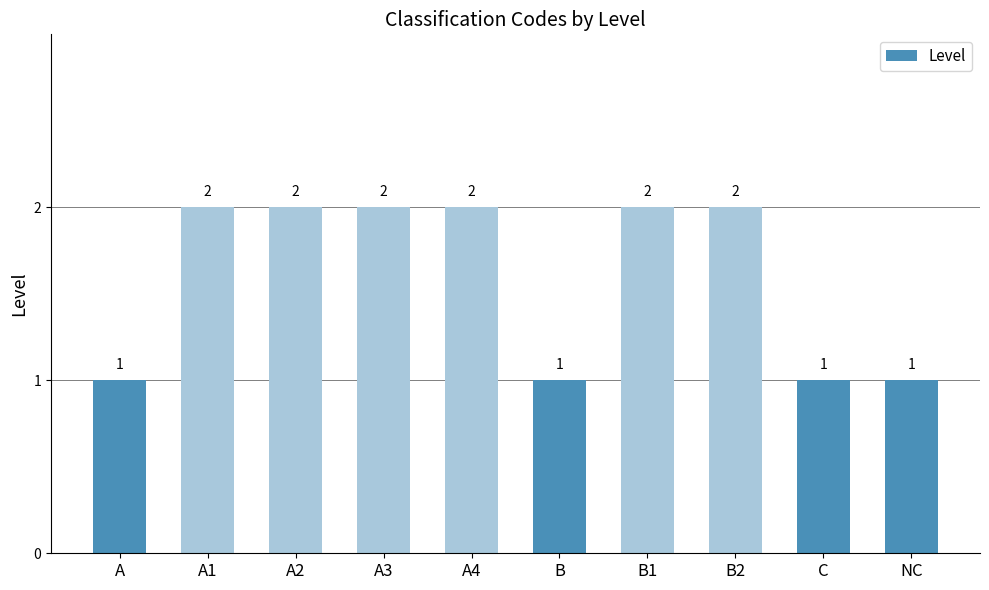

Is it true that the value at A4 is 2?

True